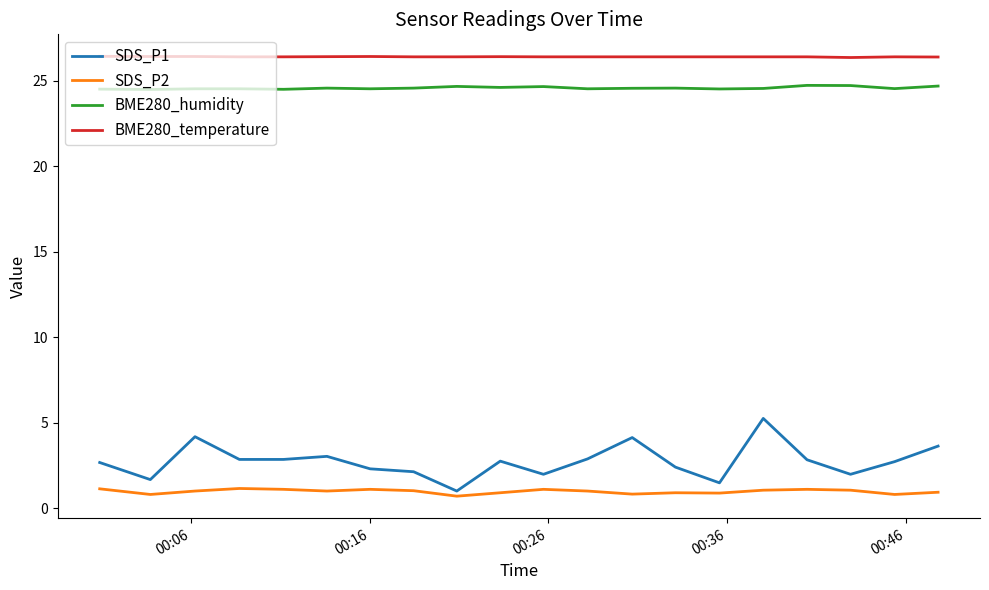

Which series has the largest total across all categories?

BME280_temperature